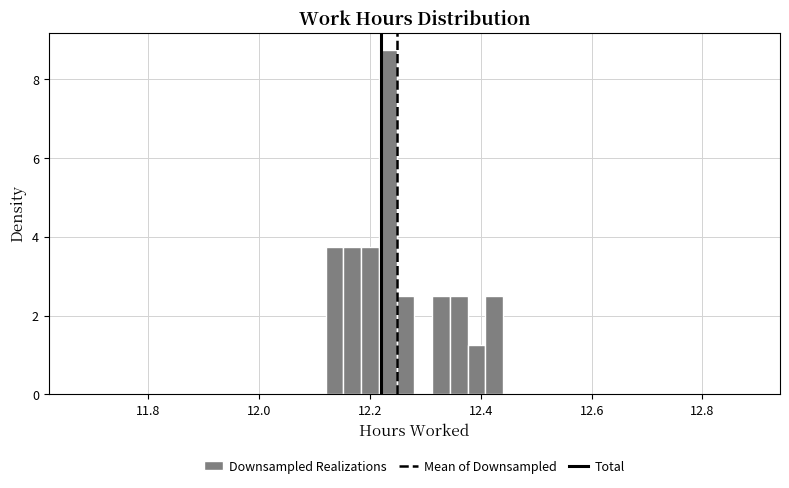

Read against the x-axis, roughly where is the centre of the tallest bar?

12.24